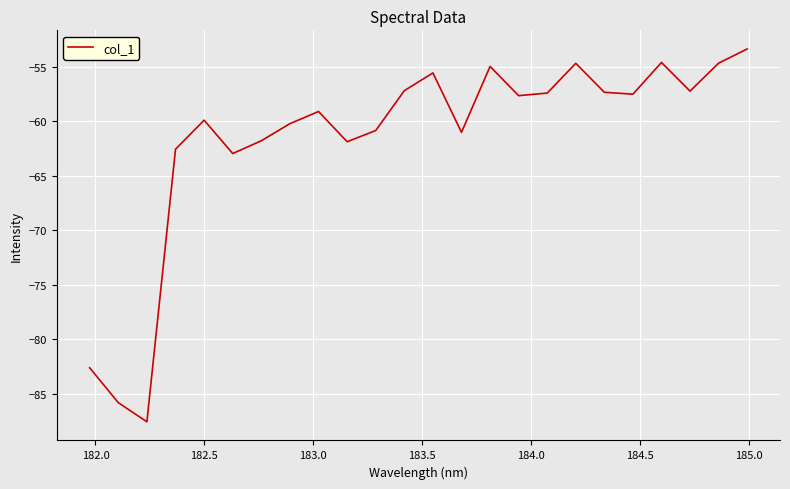

What is the greatest value displayed?

-53.4